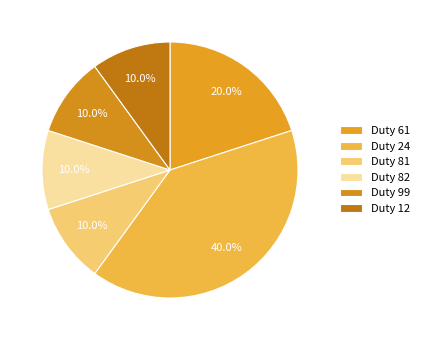

Is there any slice that represents more than half of the pie?

No